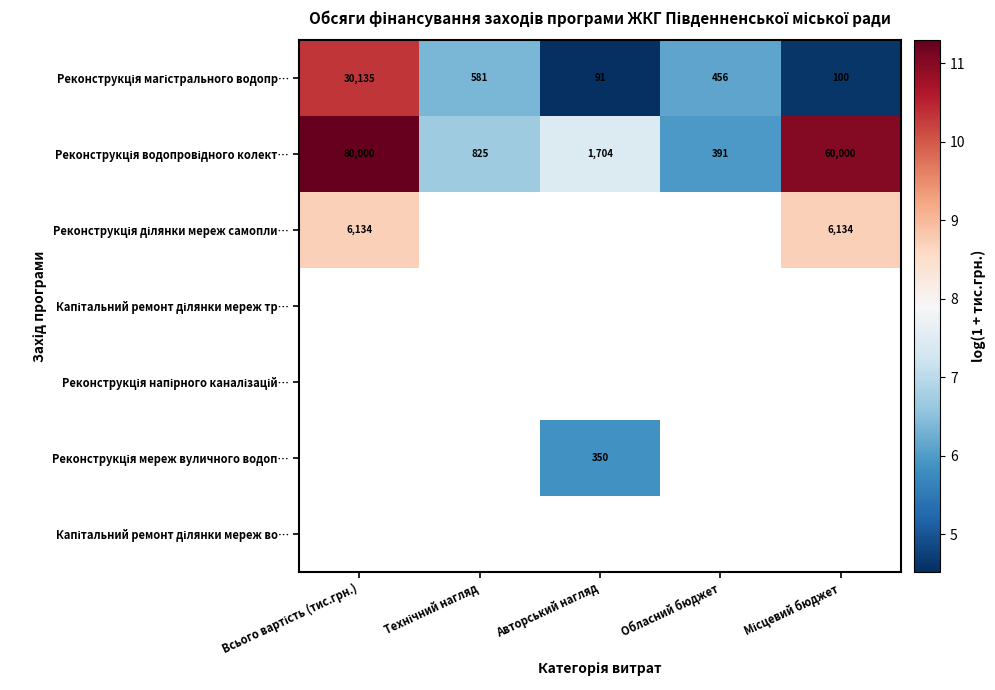

Which series has the largest total across all categories?

Реконструкція водопровідного колект…